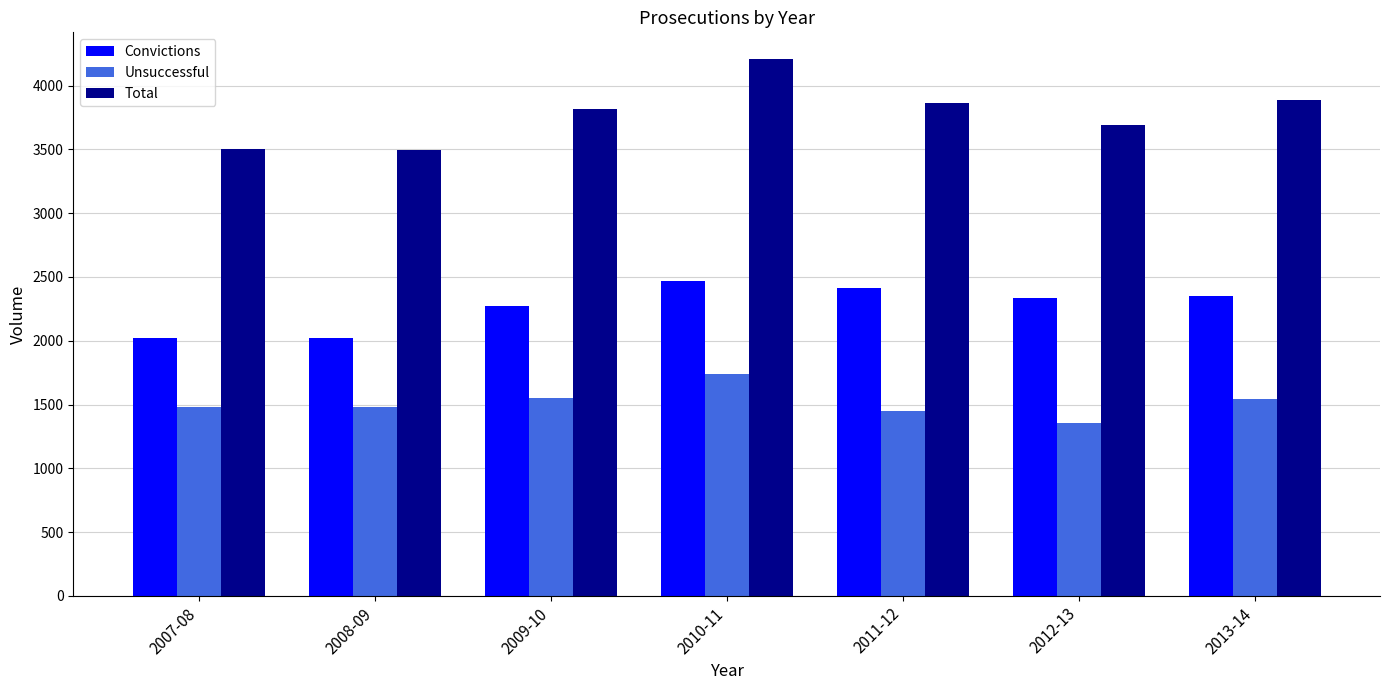

What is the label of the 7th bar from the left?

2013-14